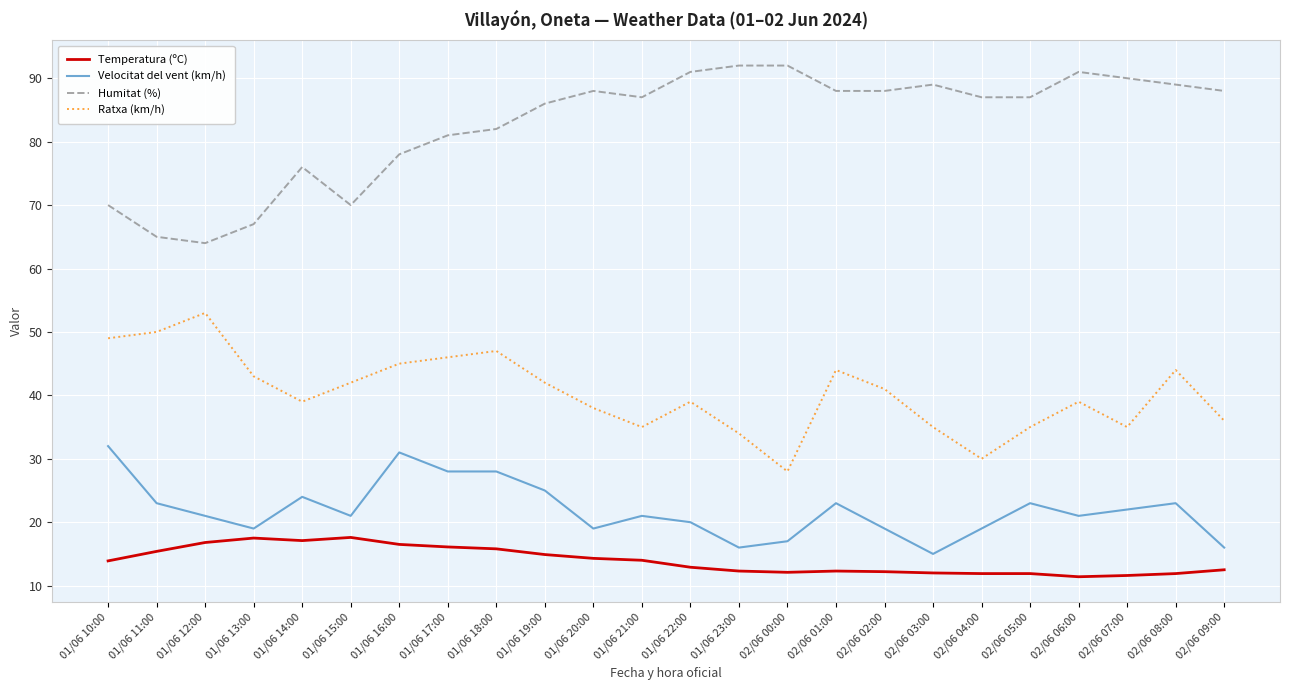

Where does the Velocitat del vent (km/h) series first go above 21?

01/06 10:00